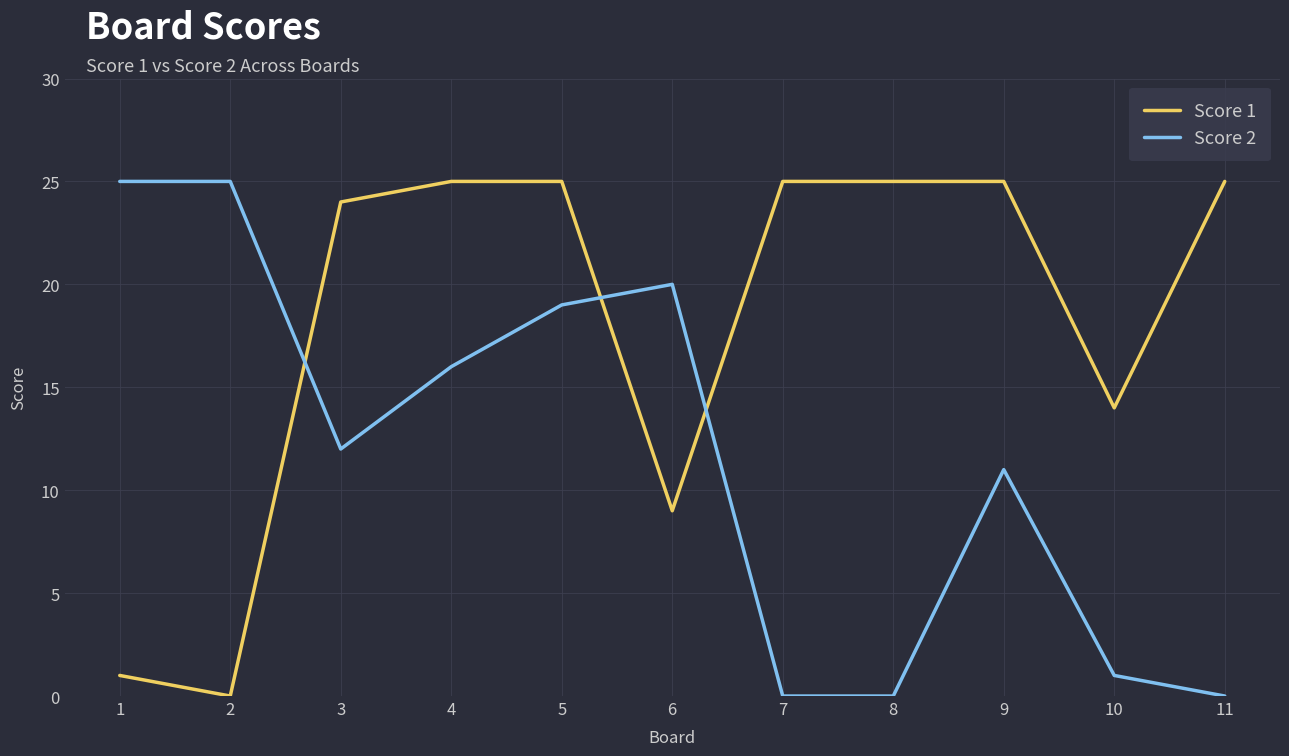

At which category is the sum across all series the highest?

5